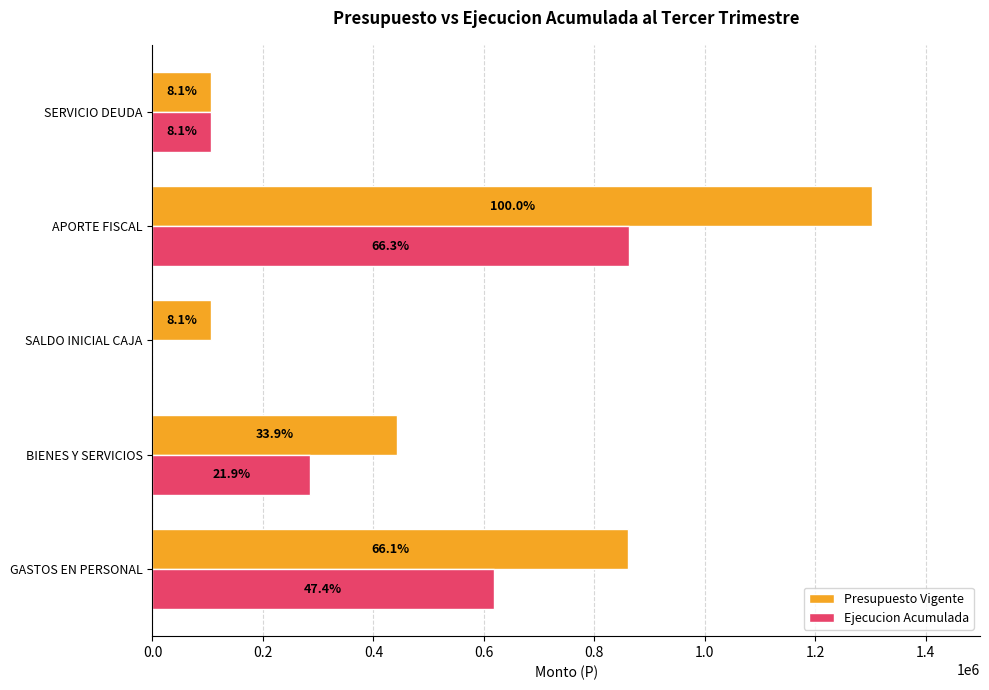

What are all the series names shown in the legend?

Presupuesto Vigente, Ejecucion Acumulada